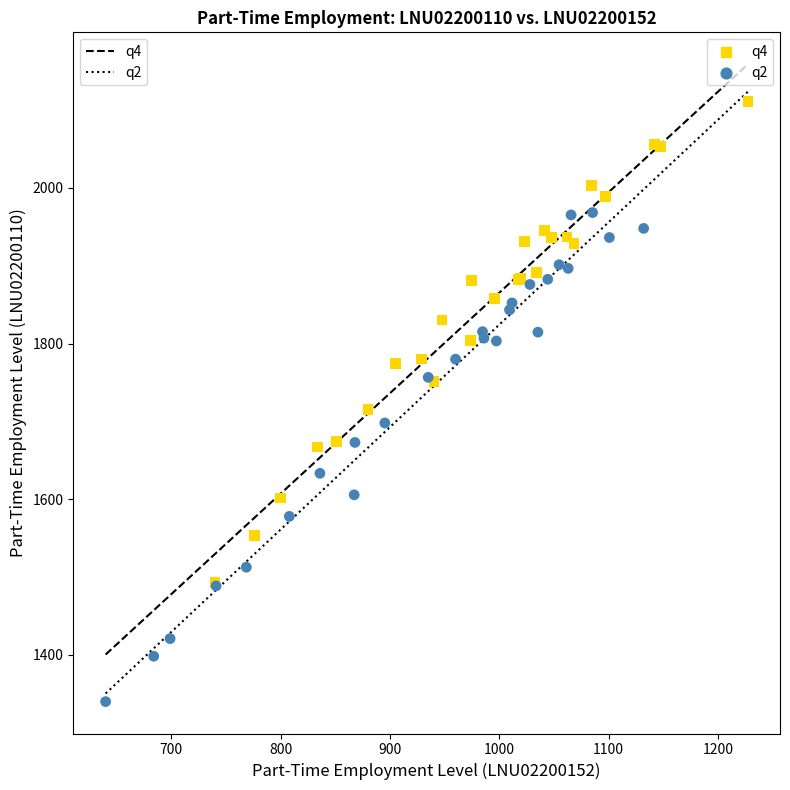

Which series reaches the minimum Y coordinate?

q2